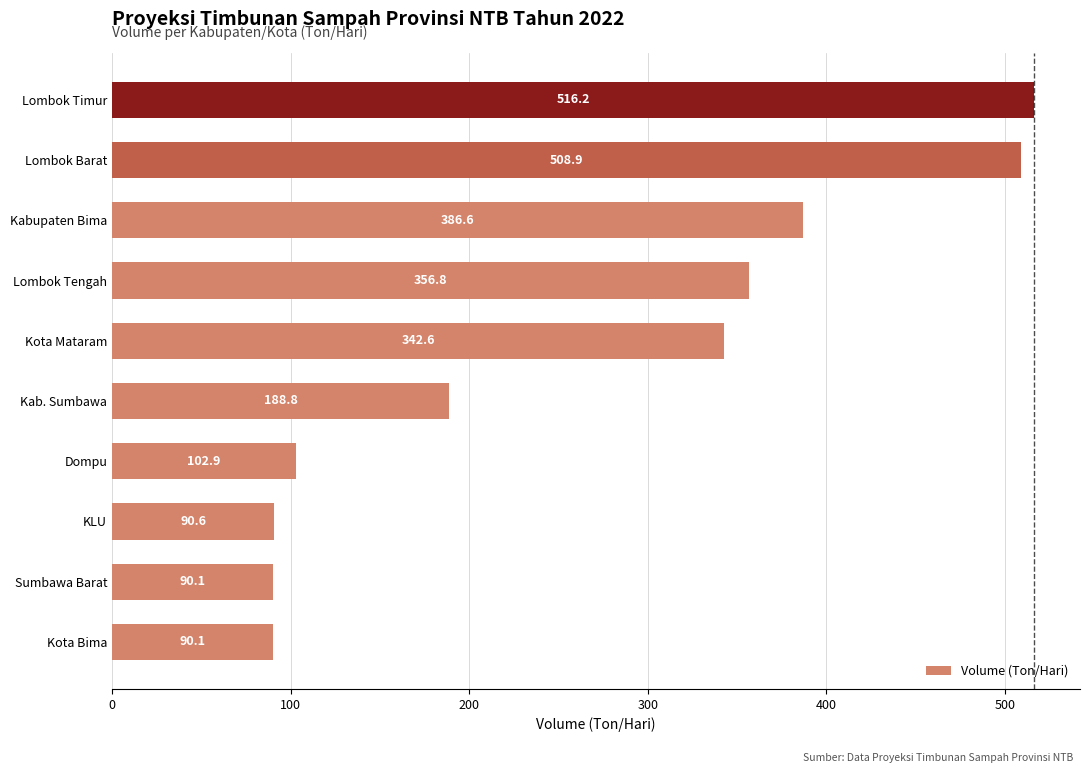

Is it true that the value at Lombok Barat is 301.0?

False